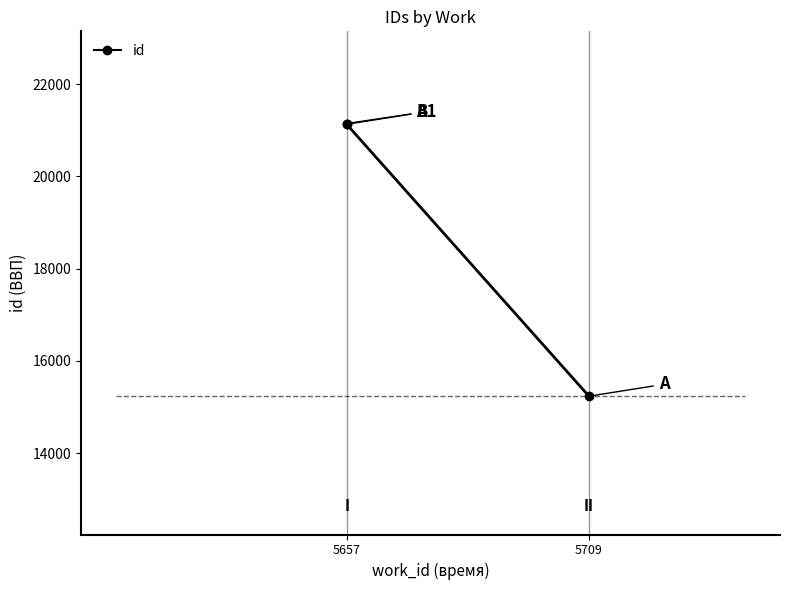

Is it true that the value at 2 is 4600?

False